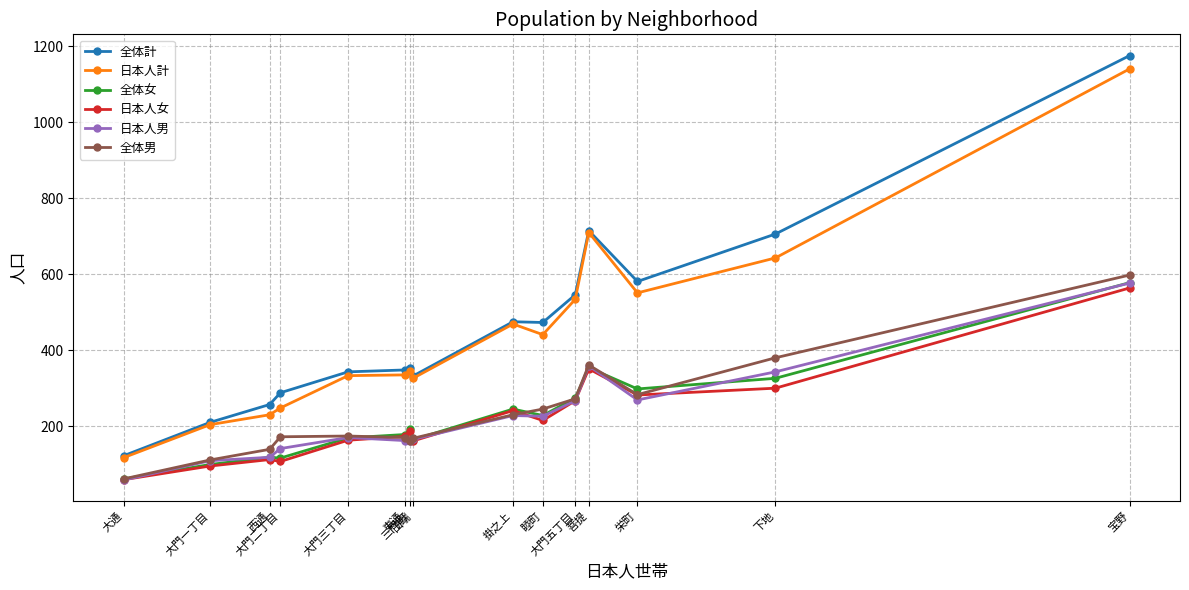

How many values in the 日本人男 series are below 170?

7